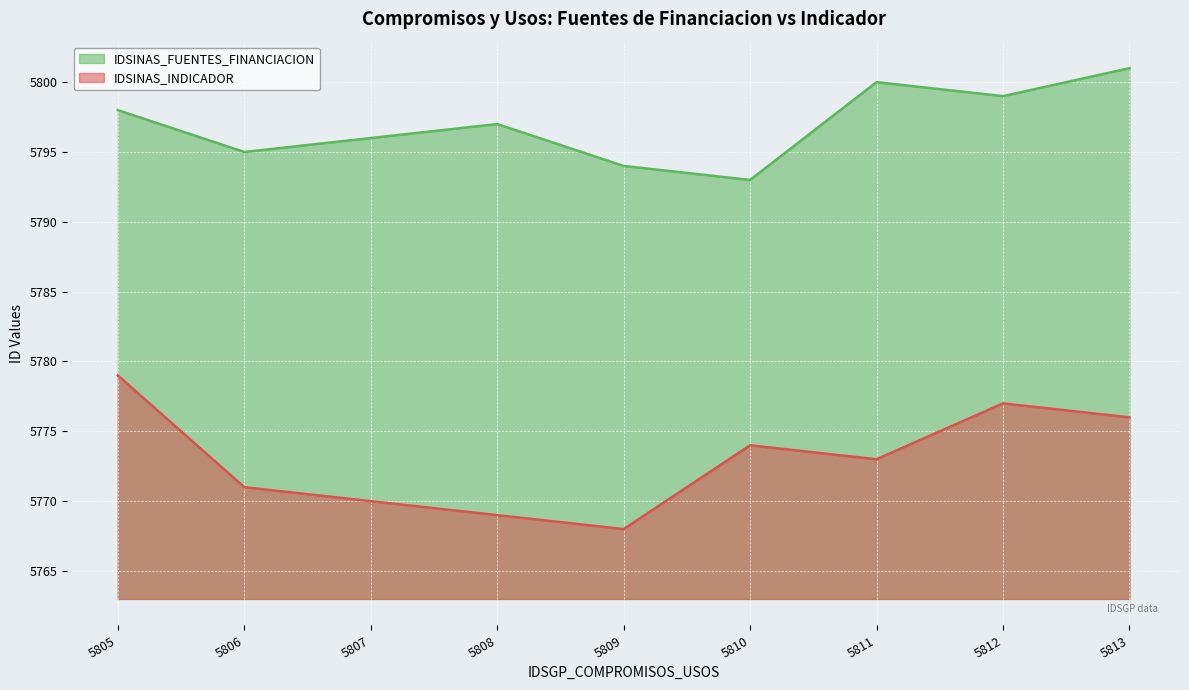

Which category has the lowest value in the IDSINAS_FUENTES_FINANCIACION series?

5810